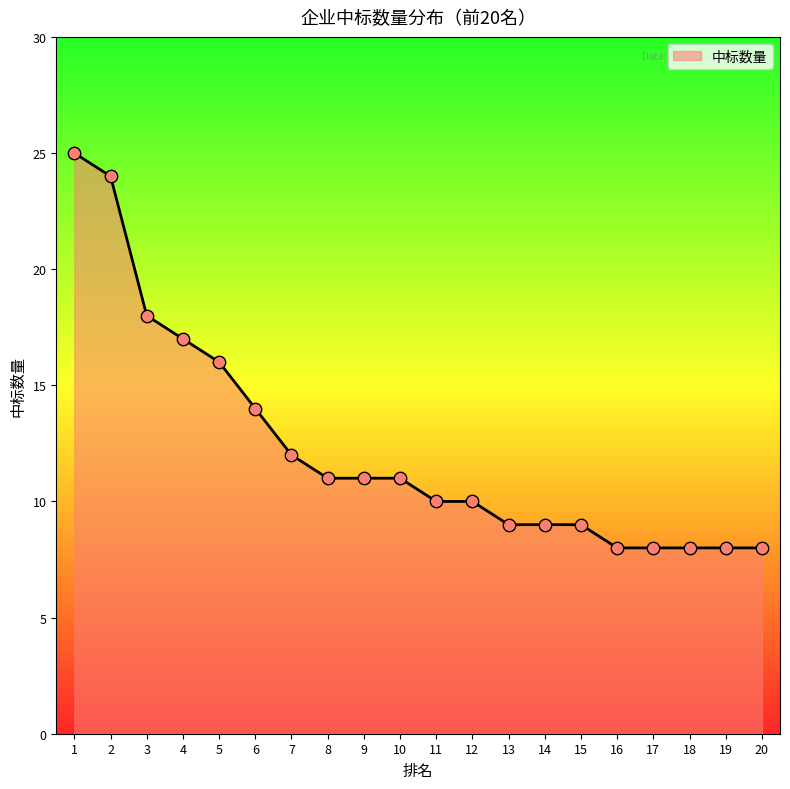

Which has a higher value, 11 or 10?

10